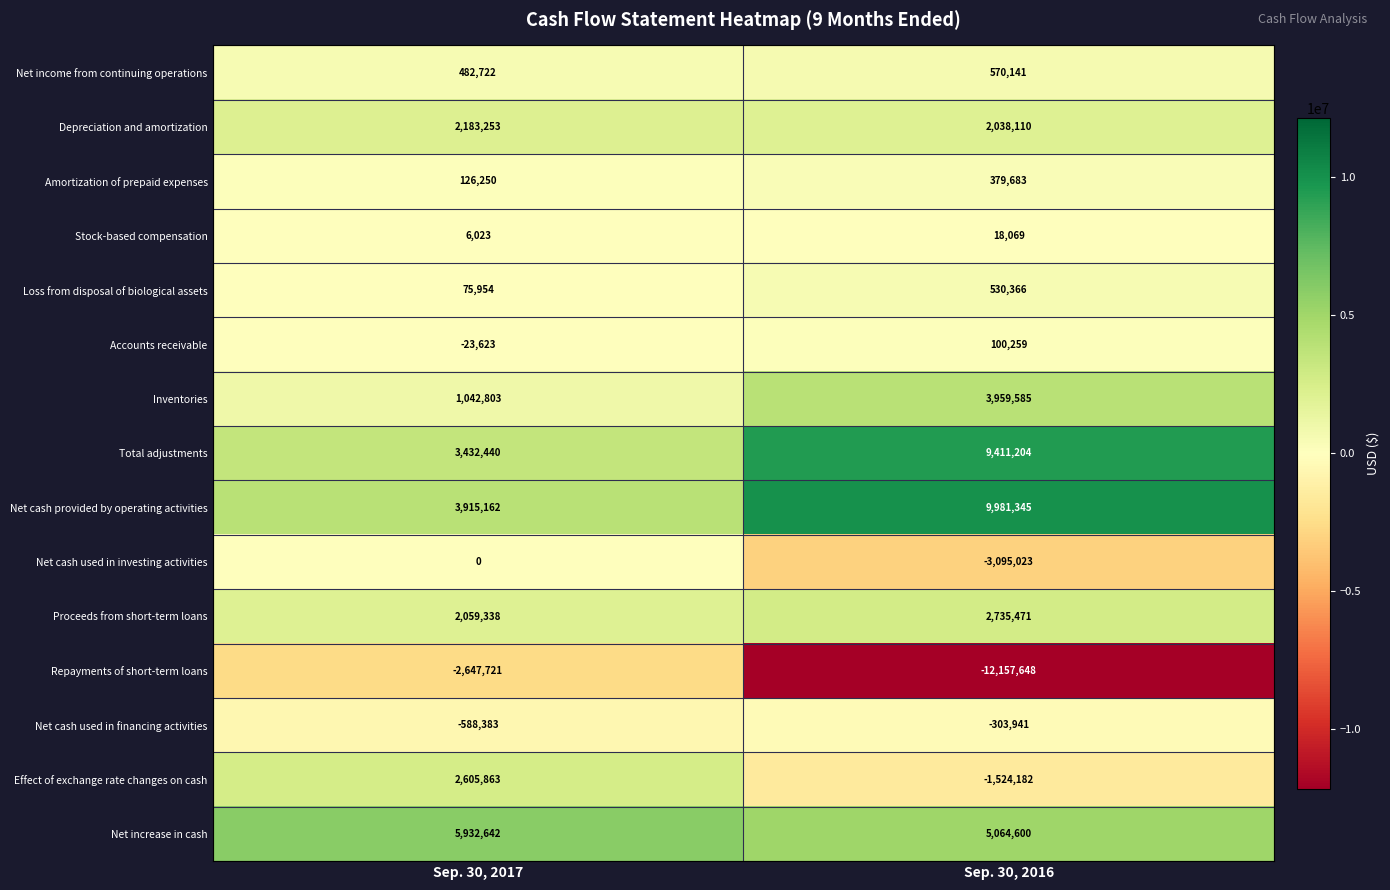

Rank the series at Sep. 30, 2016 from lowest to highest value.

Repayments of short-term loans, Net cash used in investing activities, Effect of exchange rate changes on cash, Net cash used in financing activities, Stock-based compensation, Accounts receivable, Amortization of prepaid expenses, Loss from disposal of biological assets, Net income from continuing operations, Depreciation and amortization, Proceeds from short-term loans, Inventories, Net increase in cash, Total adjustments, Net cash provided by operating activities